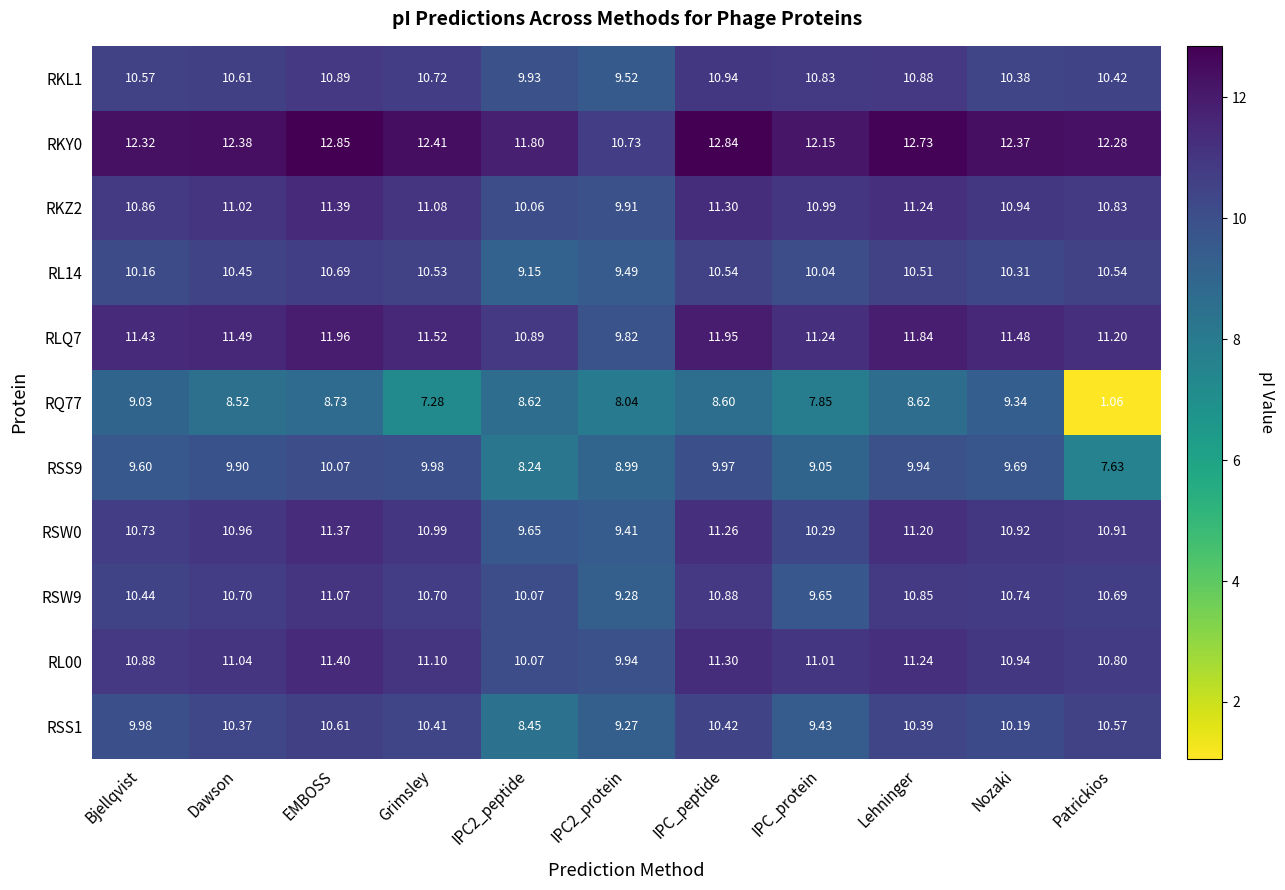

Which category has the lowest value across all series?

Patrickios